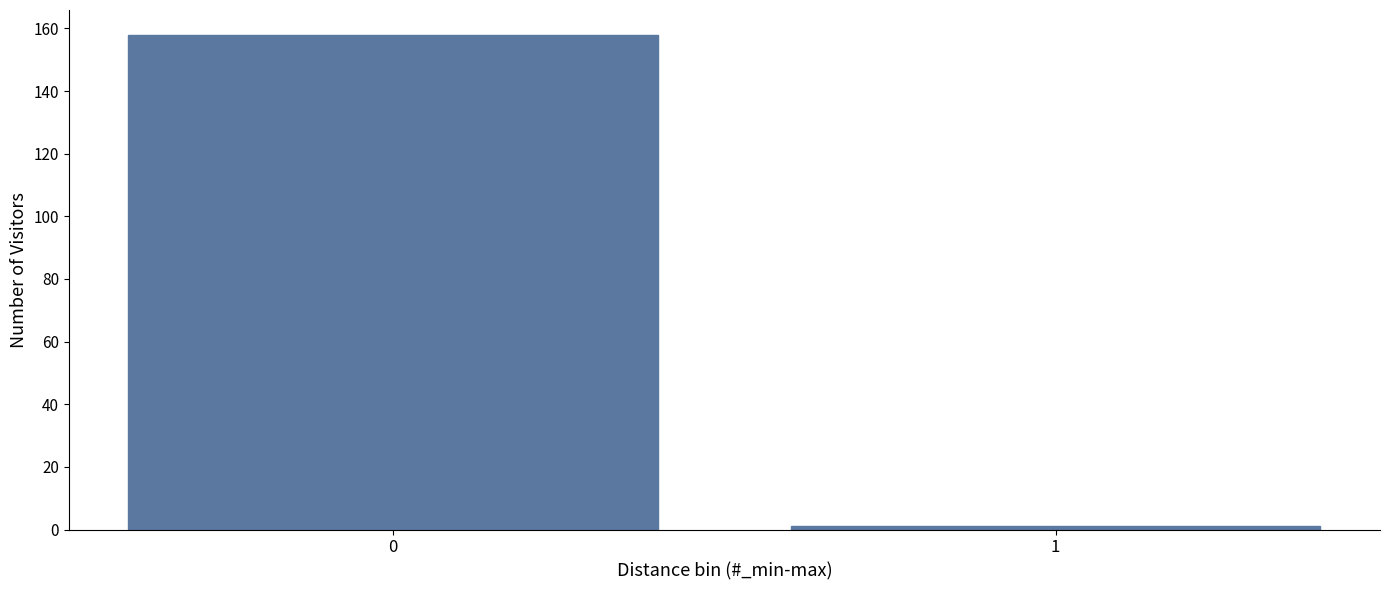

Reading right to left, transcribe all the data shown in this chart.

1=1	0=158